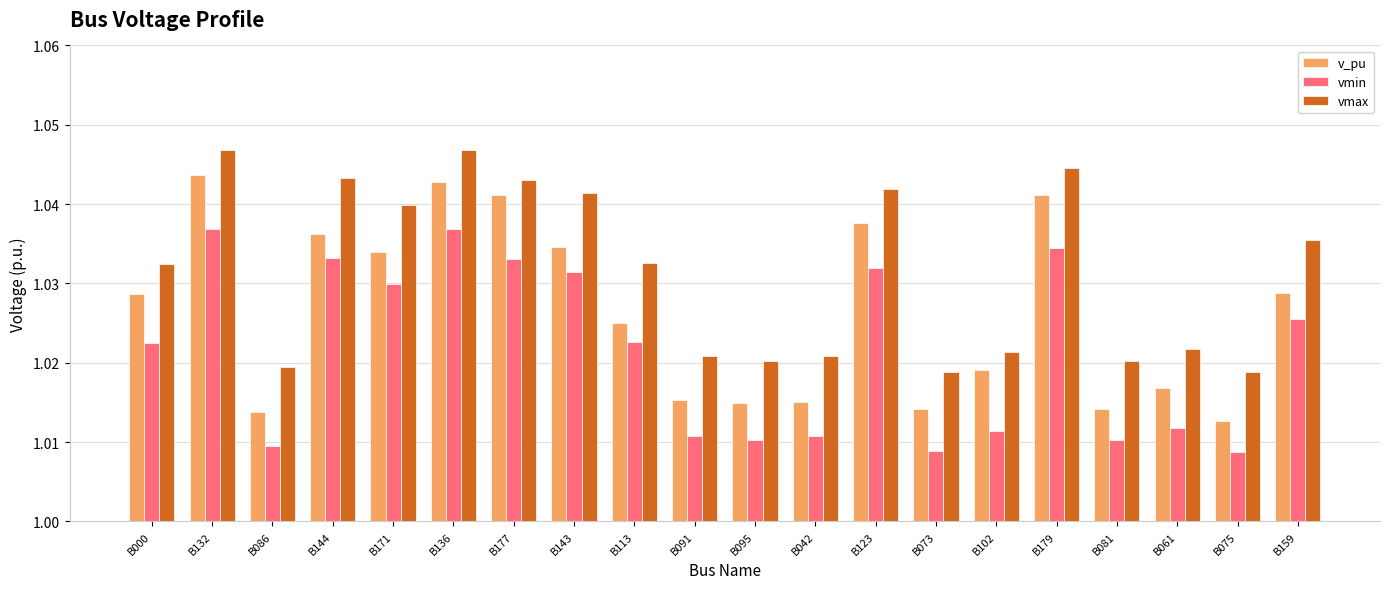

The vmax series shows 0.3 at B075. True or false?

False